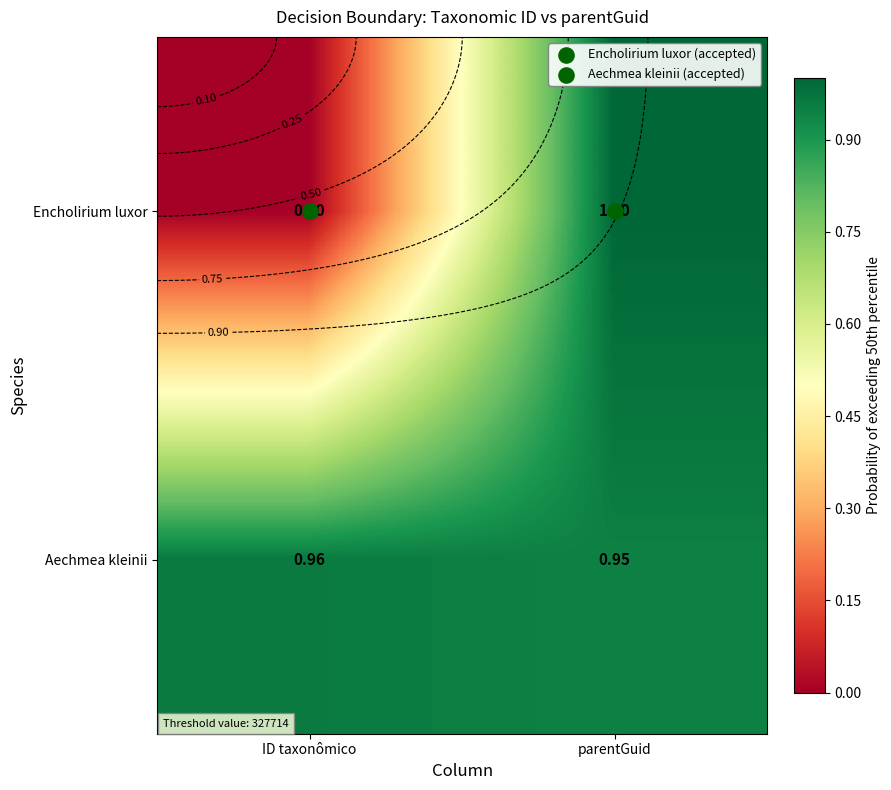

How many data points in Encholirium luxor are less than 1?

1